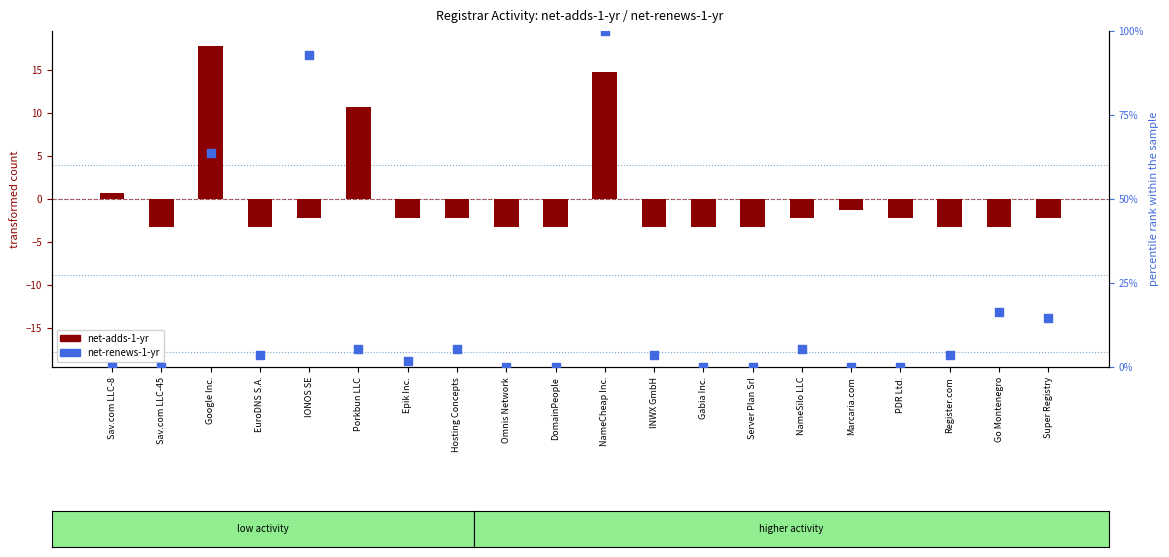

Which series has the widest spread of Y values?

net-renews-1-yr